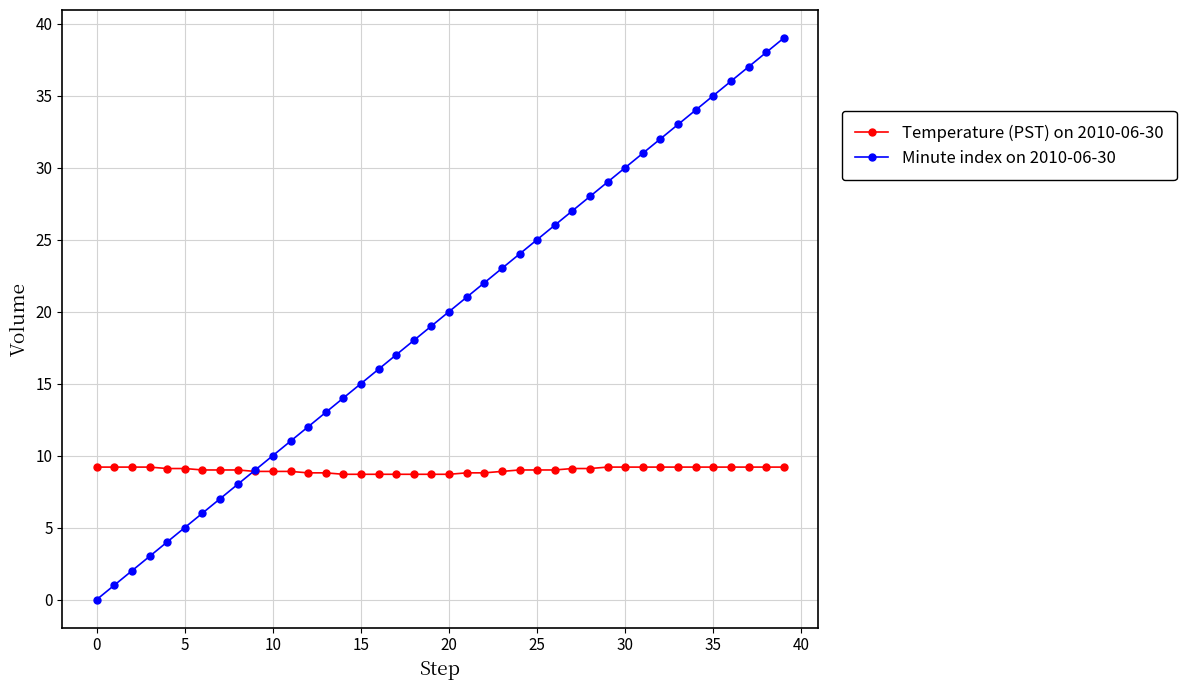

List the series in order of their peak value, lowest first.

Temperature (PST) on 2010-06-30, Minute index on 2010-06-30